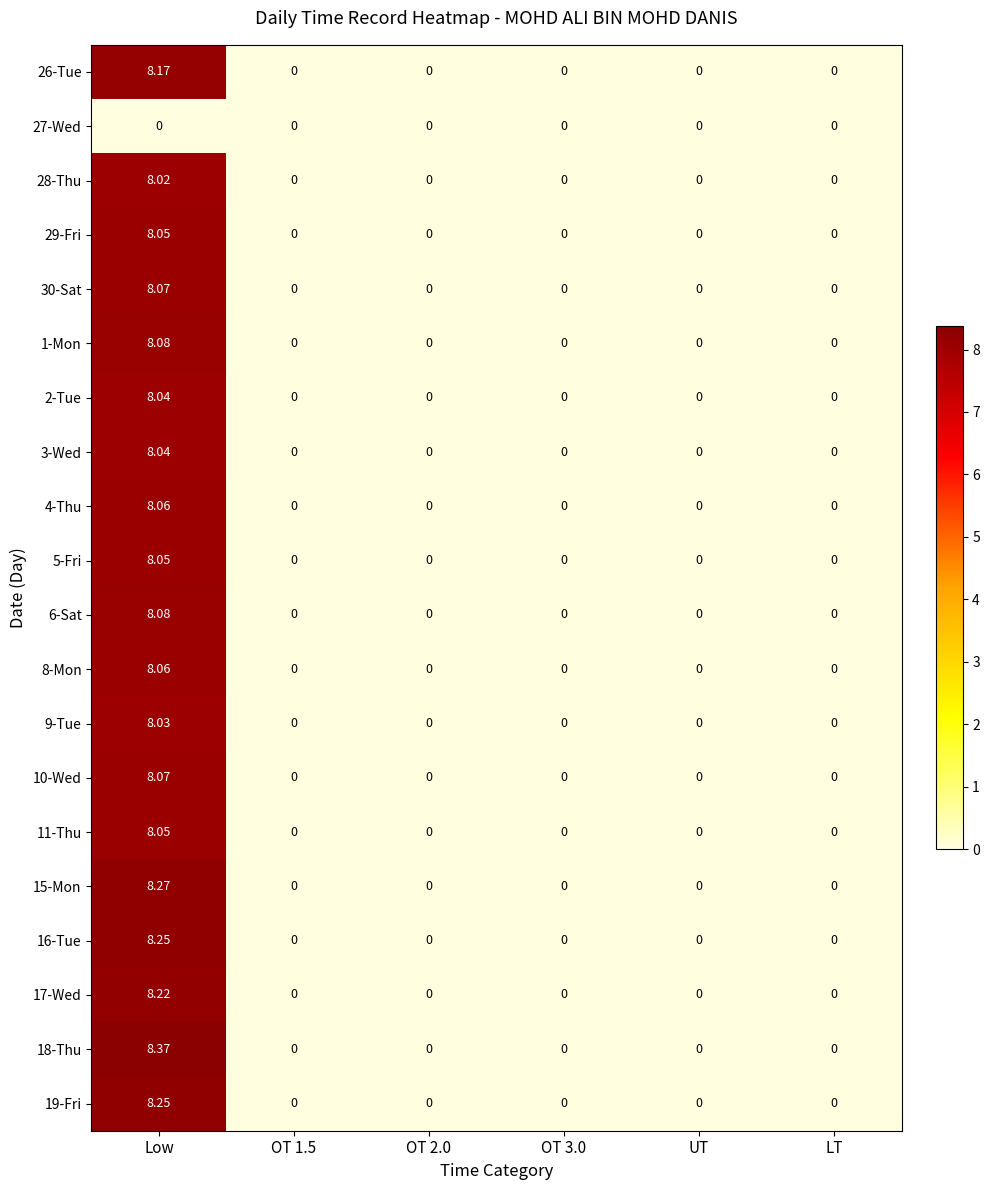

At which category is the sum across all series the highest?

Low